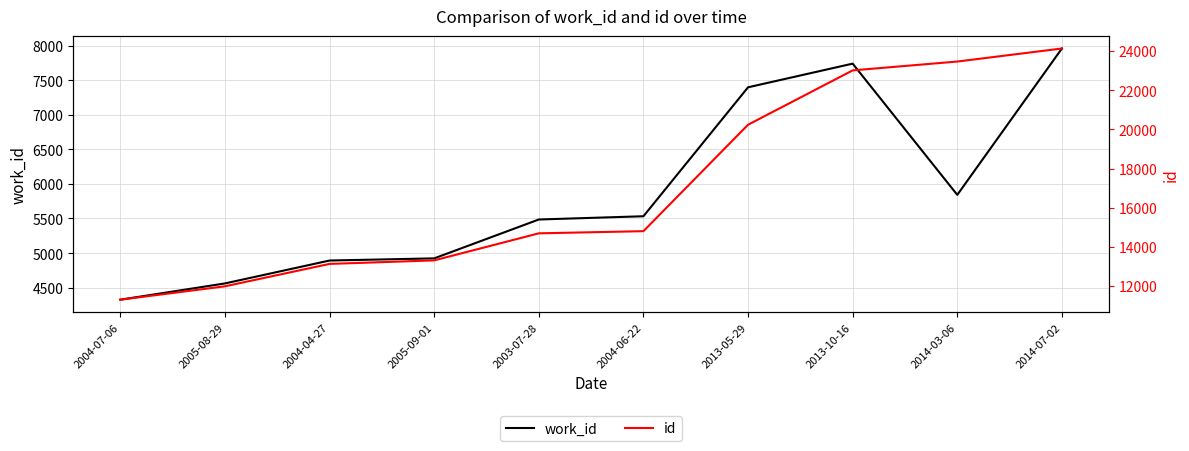

How many values in the work_id series exceed 5532?

4